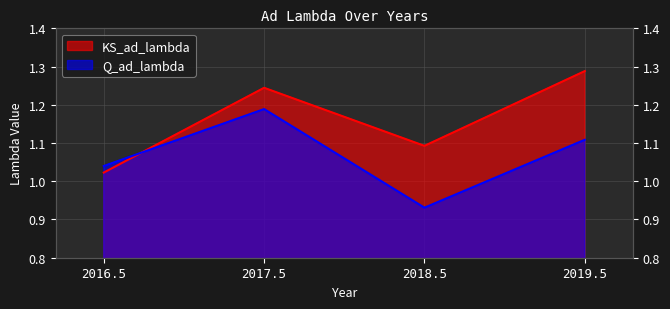

At which category is the sum across all series the highest?

2017.5